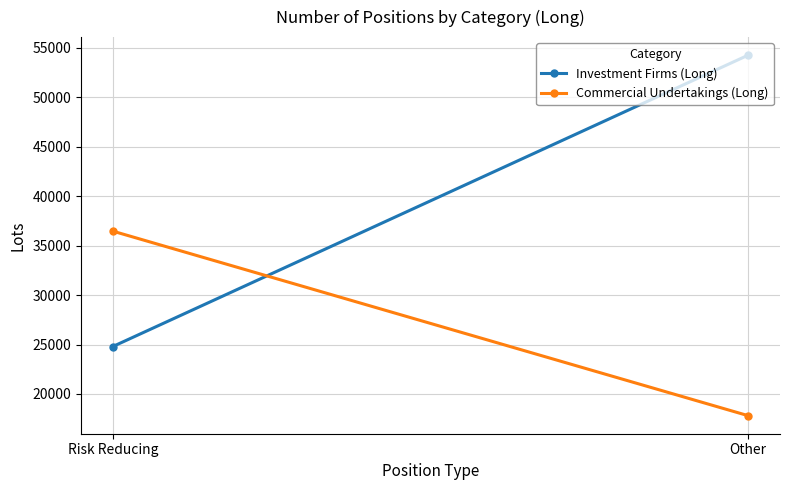

What is the difference between the highest and lowest values at Risk Reducing?

11671.9